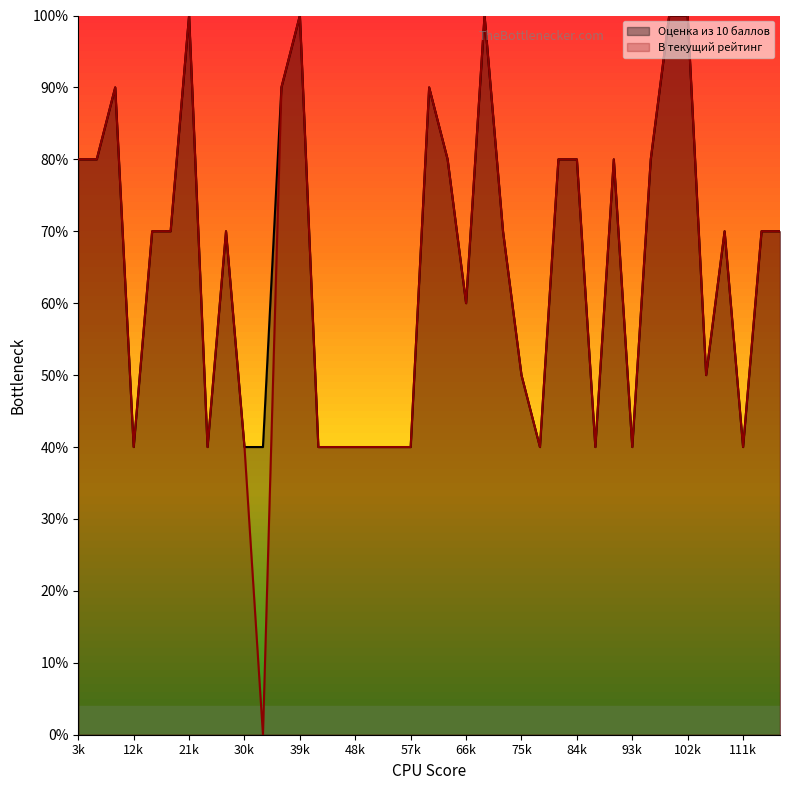

What are all the series names shown in the legend?

Оценка из 10 баллов, В текущий рейтинг